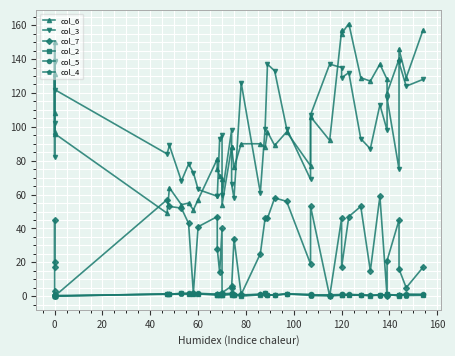

What are all the series names shown in the legend?

col_6, col_3, col_7, col_2, col_5, col_4